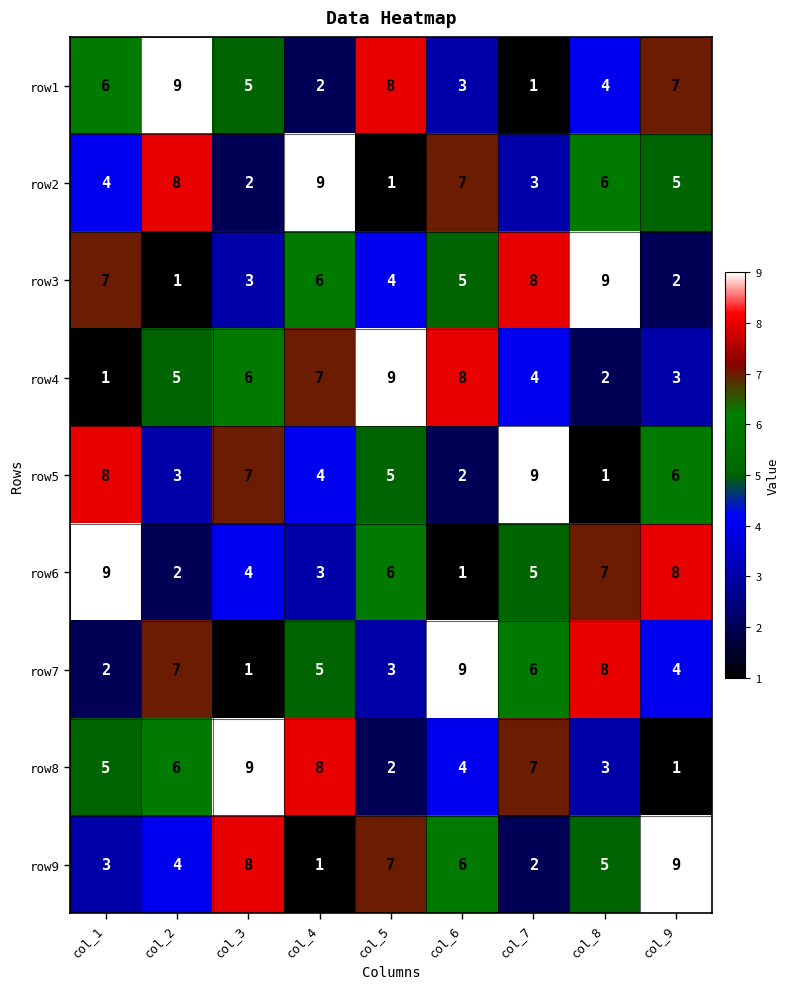

How many distinct data groups are displayed?

9